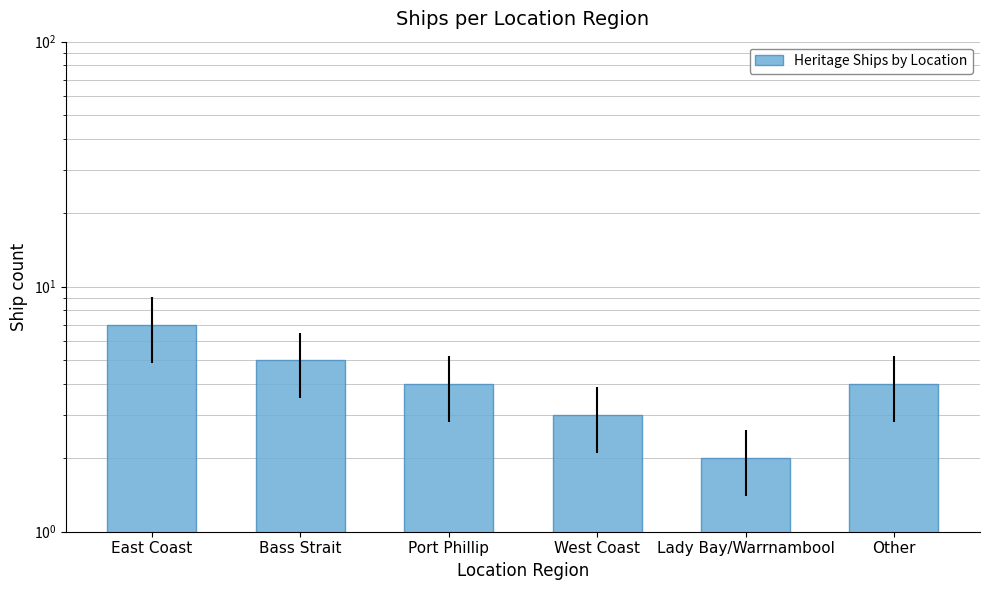

What is the average value?

4